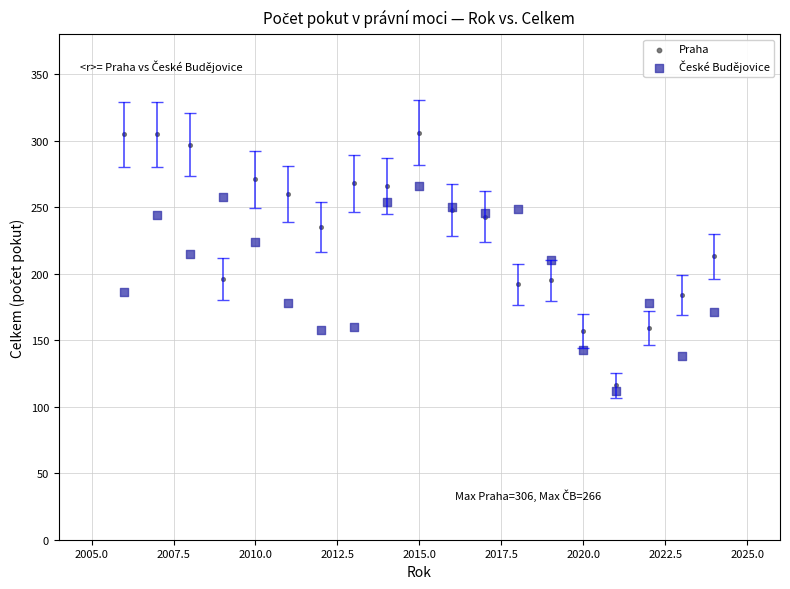

Which series has the widest spread of Y values?

Praha